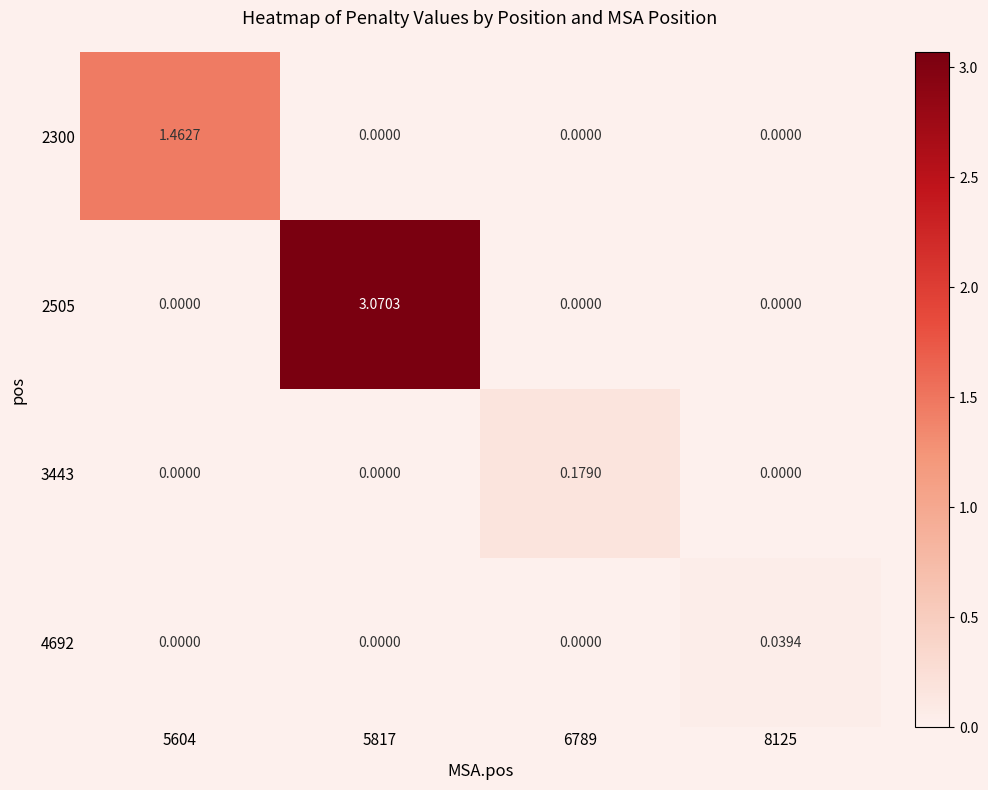

List the series in order of their peak value, highest first.

2505, 2300, 3443, 4692